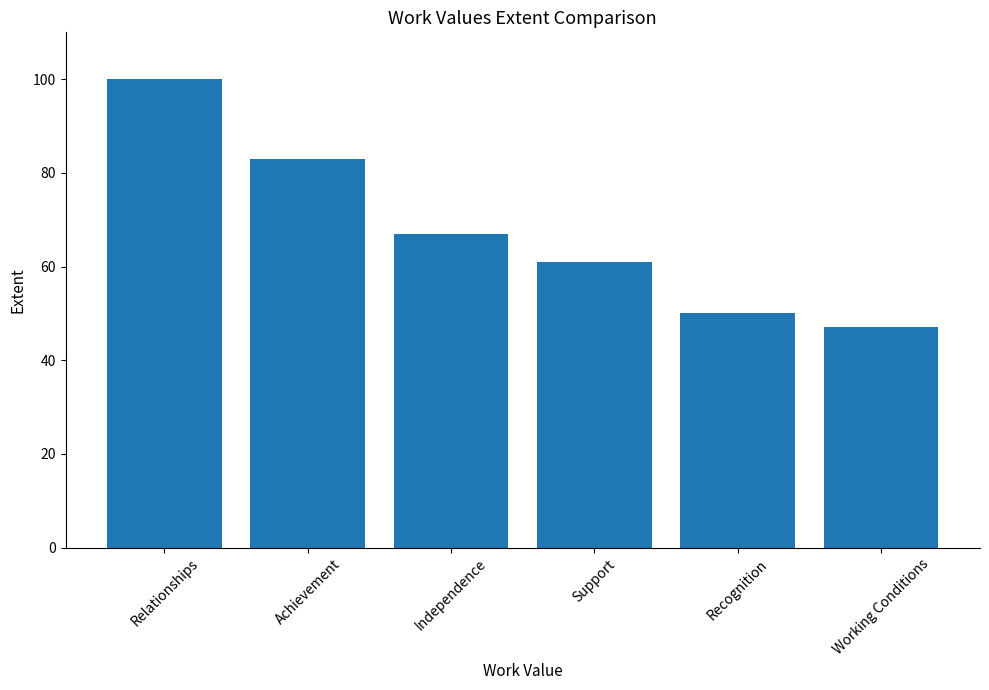

Are the bars grouped side by side (vs. stacked)?

No